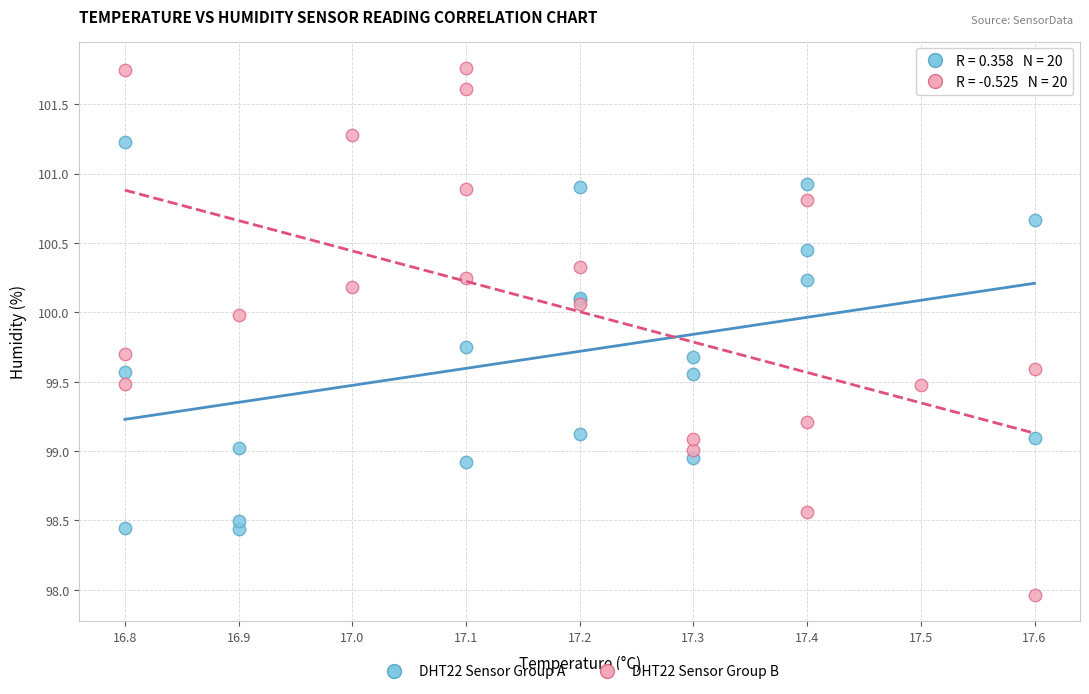

Which series reaches the maximum Y coordinate?

DHT22 Sensor Group B